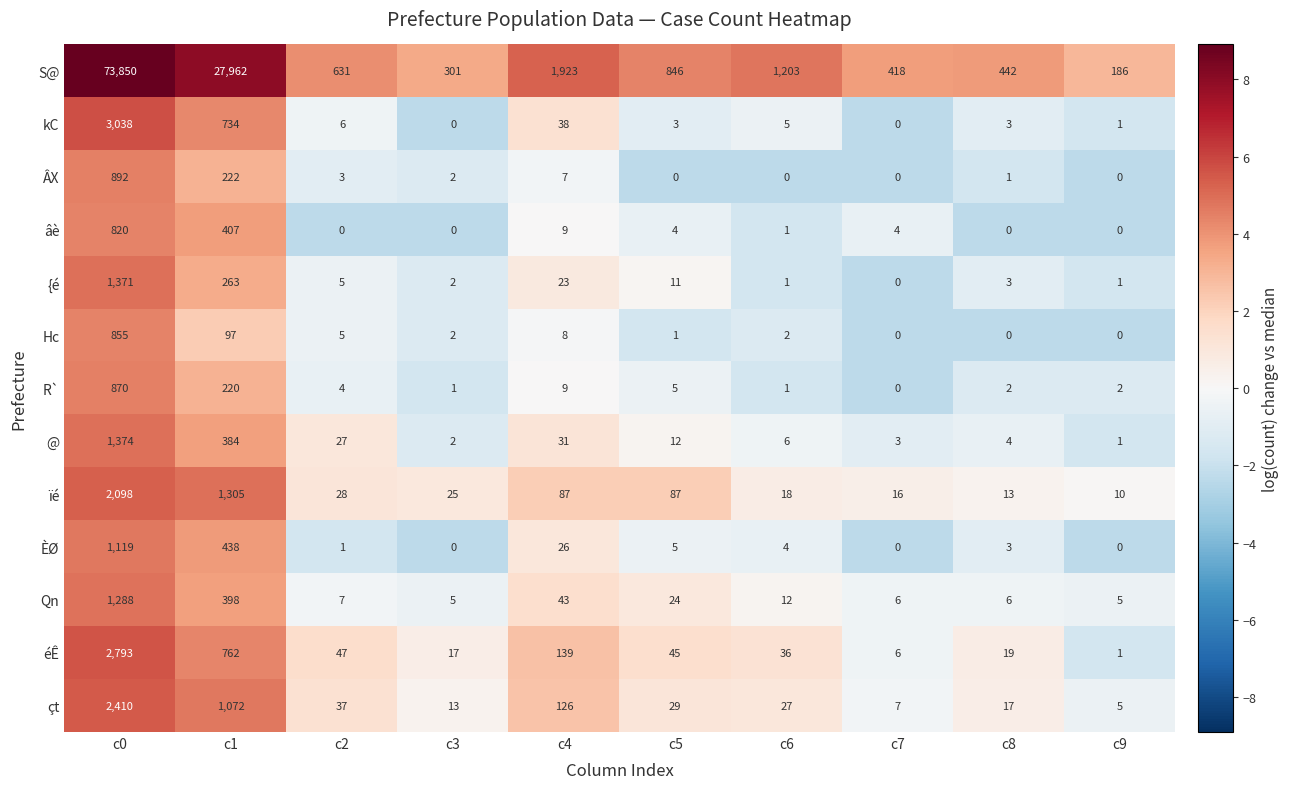

The value of R` at c0 is 870. True or false?

True